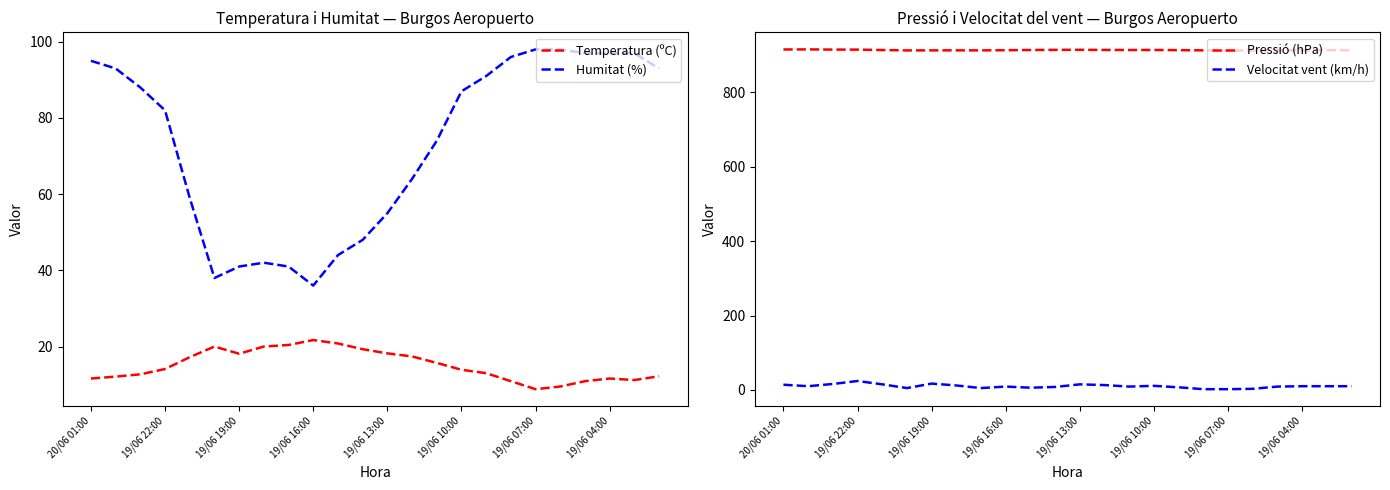

True or false: Temperatura (ºC) has a value of 13.9 at 19/06 10:00.

True